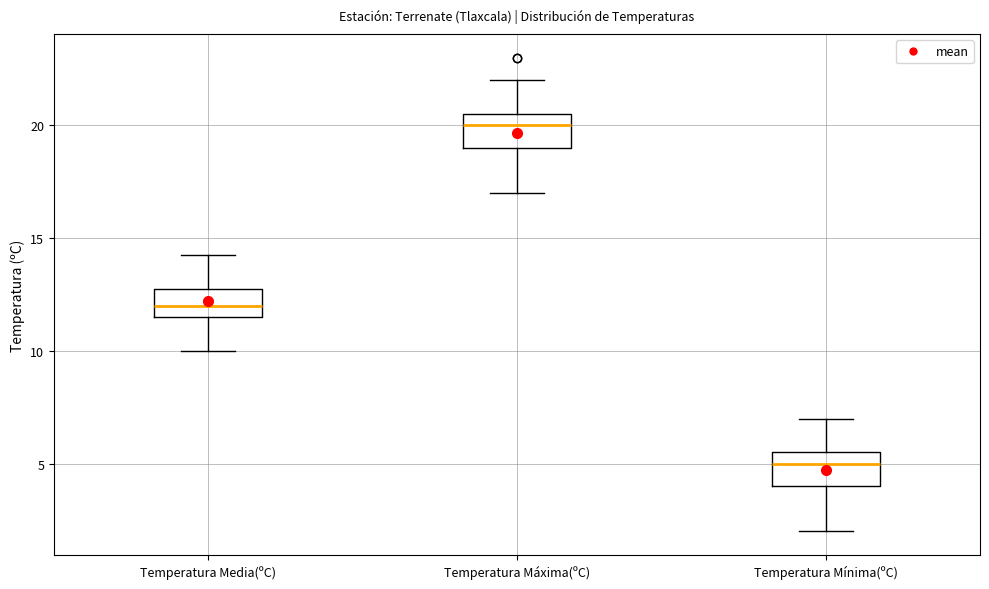

Where does the median line of the box for Temperatura Máxima(ºC) sit on the y-axis? The values are not printed on the chart, so give them approximately, as read against the axis.

20.0